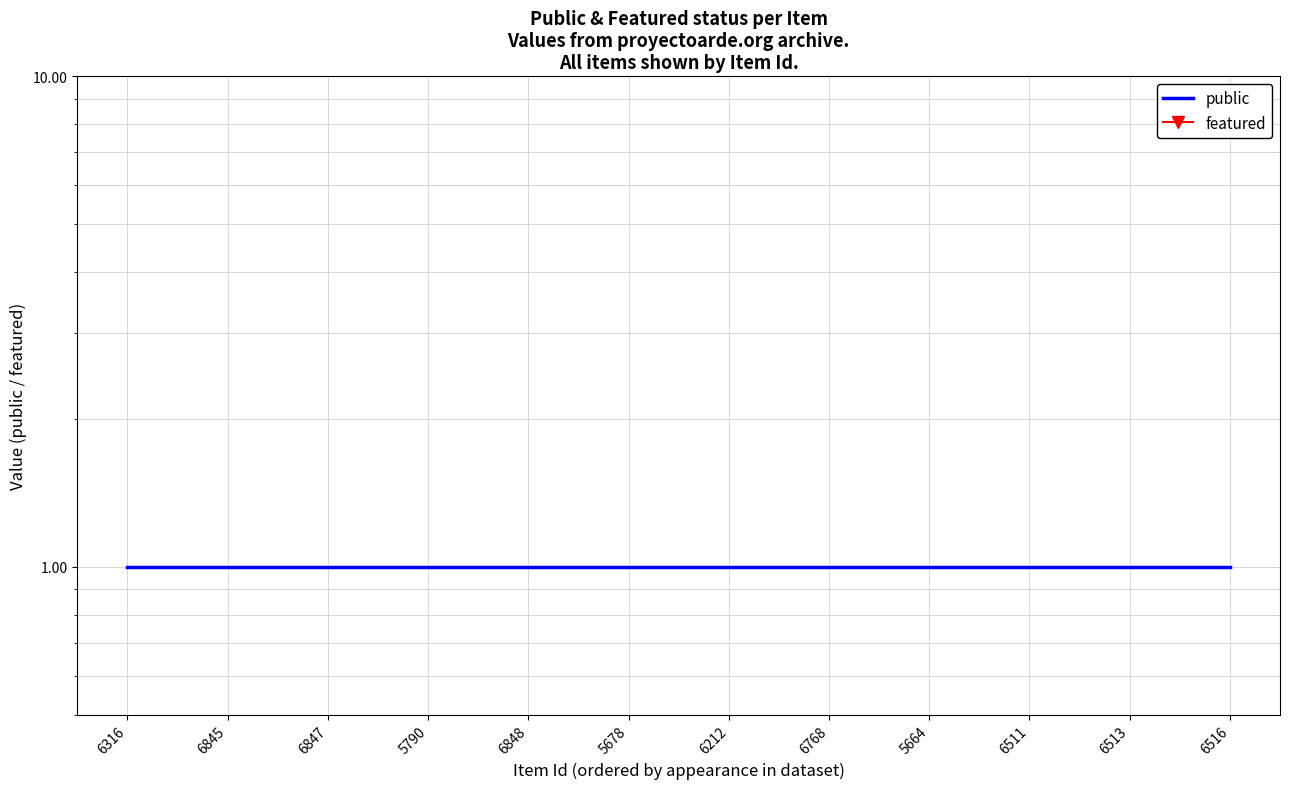

Is the value of public at 6212 greater than the value of featured at 6513?

Yes